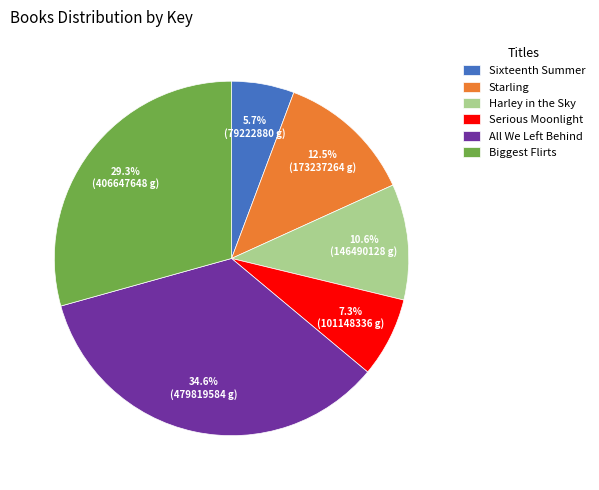

What is the largest slice in the pie chart?

All We Left Behind